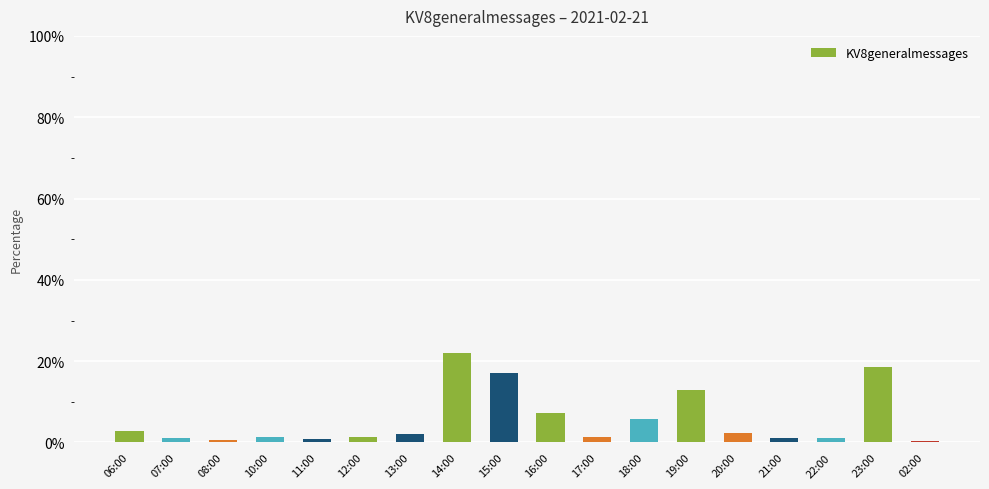

What is the value of the 7th bar from the left?

2.2